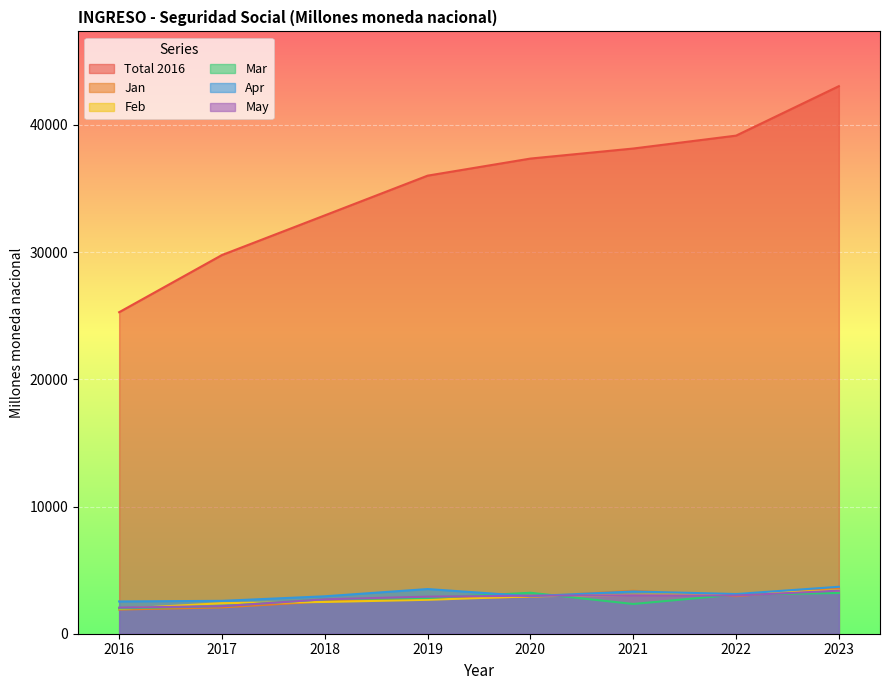

True or false: Apr has more than 1 interior local peaks.

True